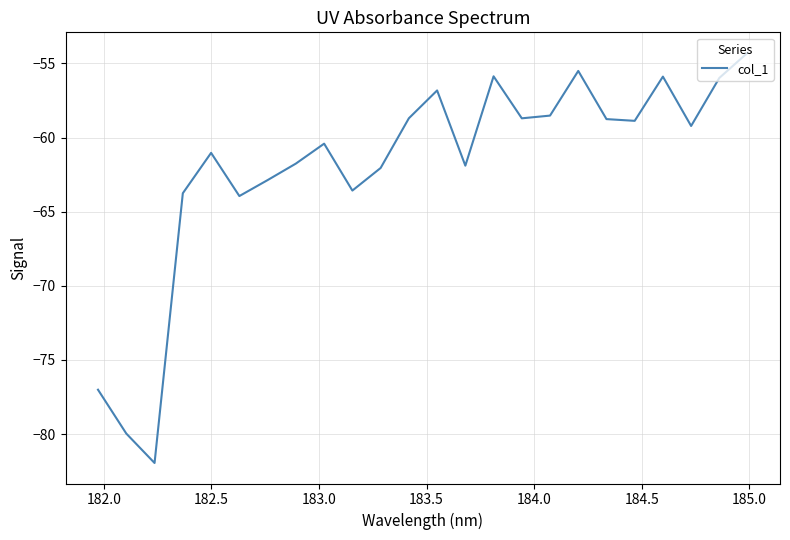

What is the maximum value shown in the chart?

-54.3